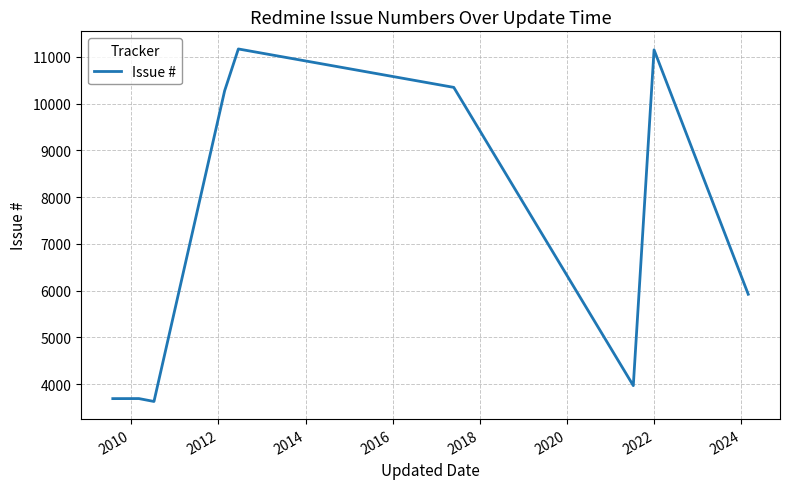

Count the number of data series in this chart.

1